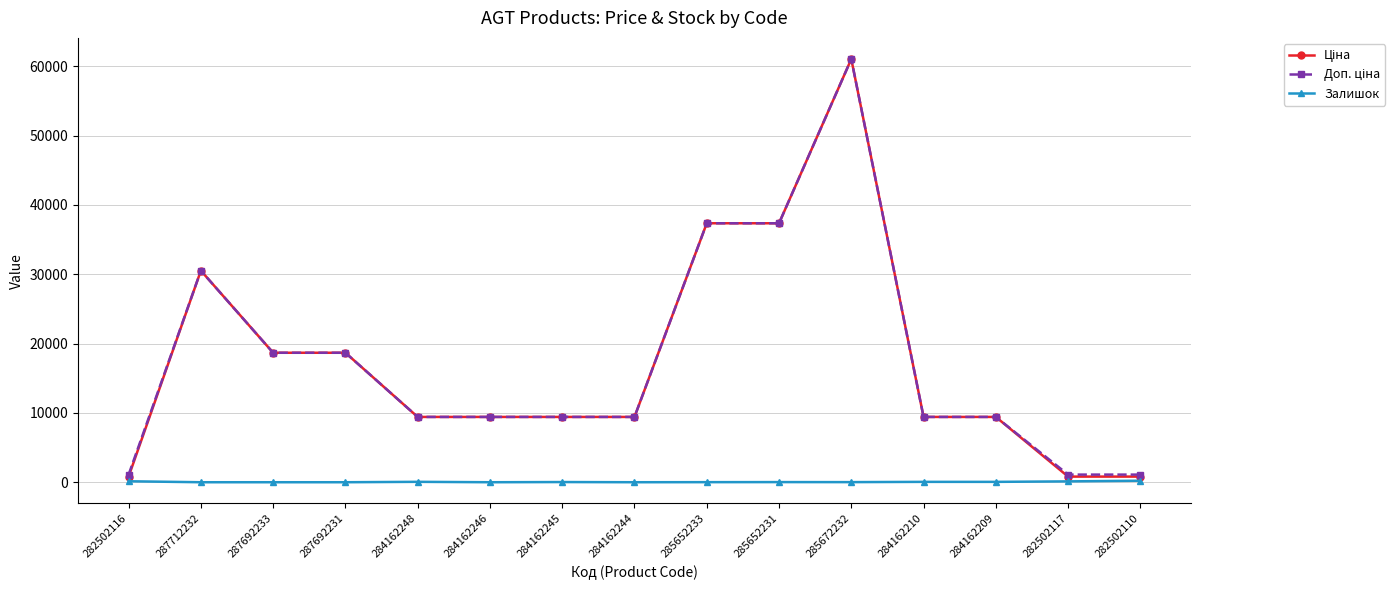

What is the total value across all series at 284162246?

18833.7